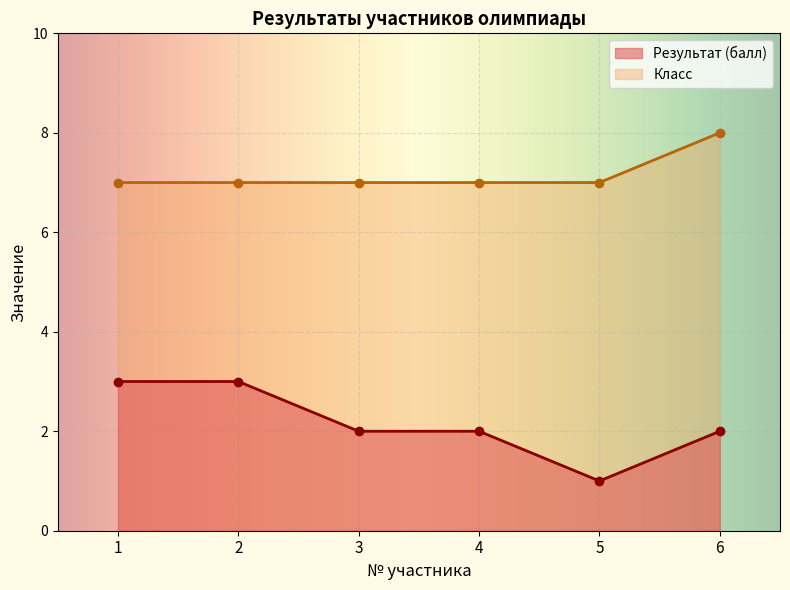

True or false: Класс has more than 0 points higher than both neighbors.

False